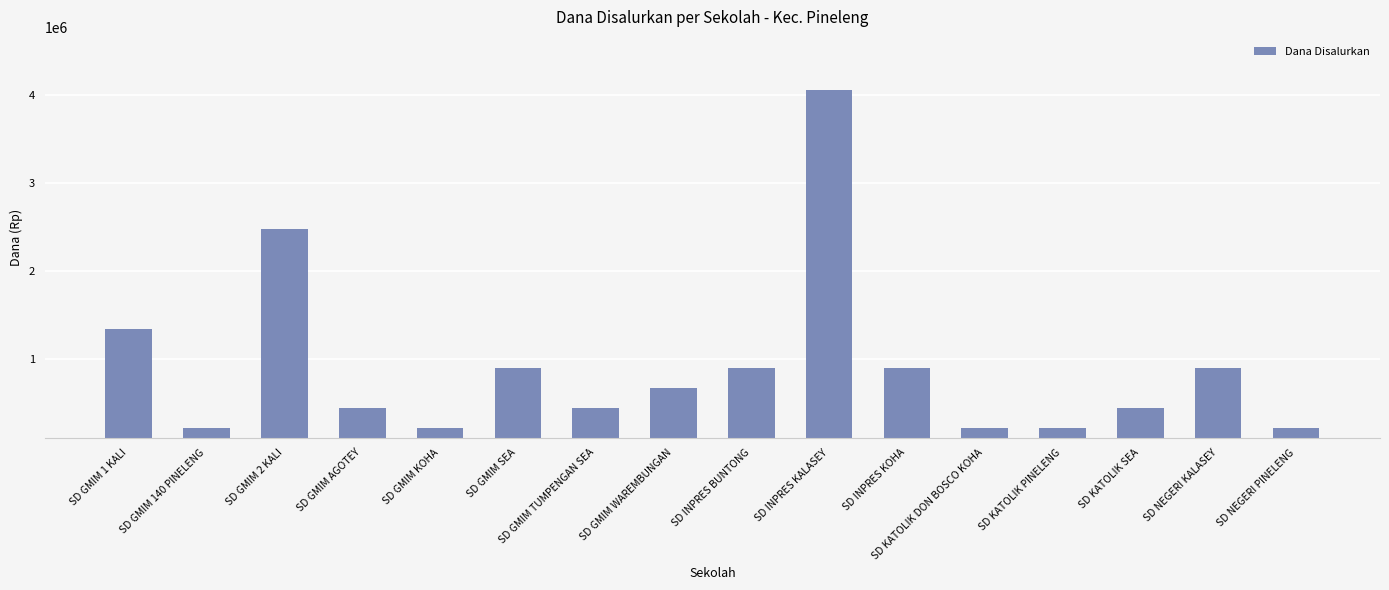

What position from the left is SD NEGERI KALASEY?

15